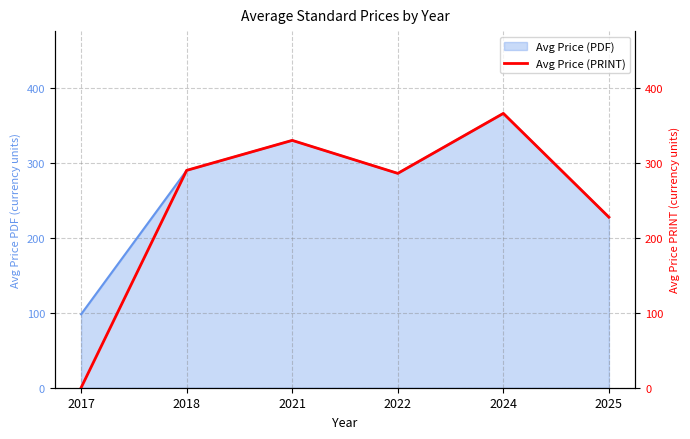

What is the change in value from 2017 to 2022?

+286.0